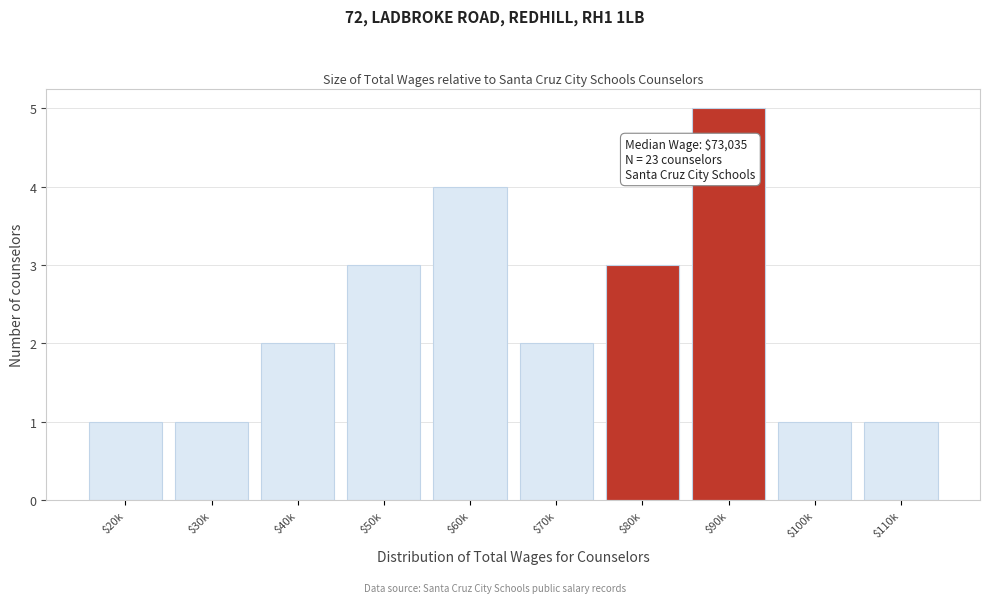

Reading left to right, transcribe all the data shown in this chart.

1	1	2	3	4	2	3	5	1	1